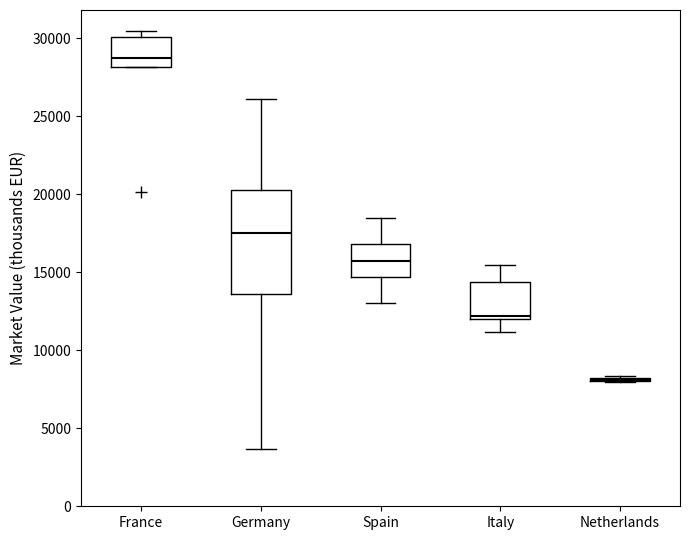

Reading left to right, read every box against the y-axis: the position of its median line, the range the box covers, and the ends of its whiskers. The values are not printed on the chart, so give them approximately, as read against the axis.

France: median 28500, box 28000 to 30000, whiskers 28000 to 30500
Germany: median 17500, box 13500 to 20500, whiskers 3500 to 26000
Spain: median 15500, box 14500 to 17000, whiskers 13000 to 18500
Italy: median 12000 (just above the box's lower edge), box 12000 to 14500, whiskers 11000 to 15500
Netherlands: box collapsed to a line at 8000, whiskers 8000 to 8500